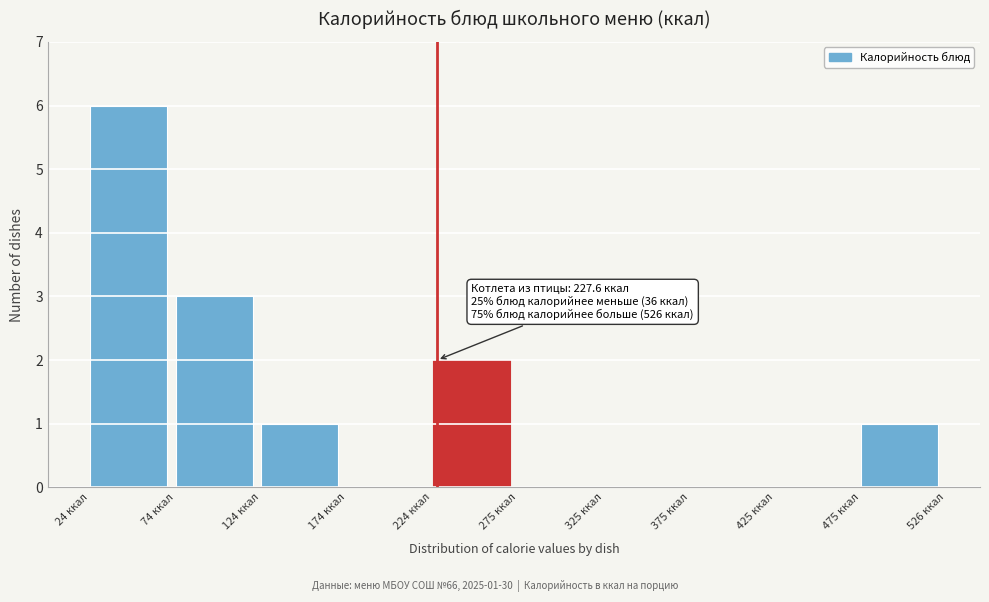

Which range on the x-axis has the tallest bar?

20 to 70